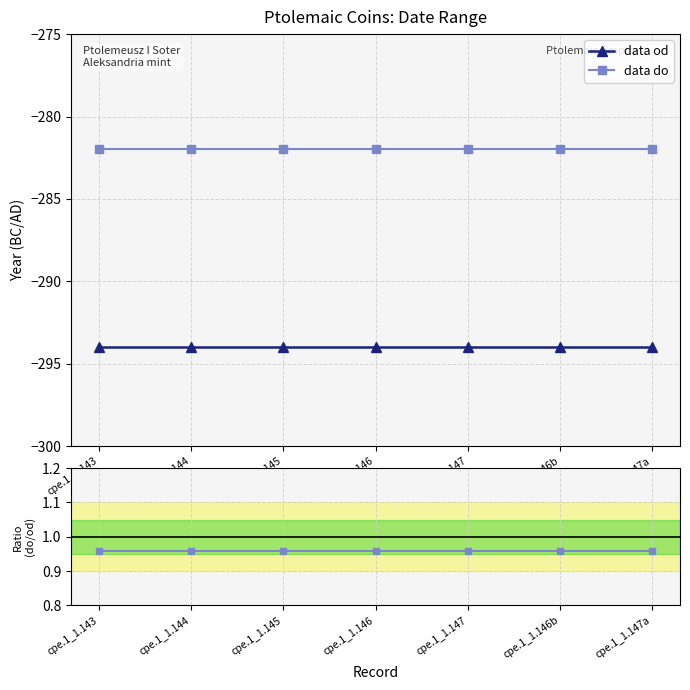

What value does the data od series have at cpe.1_1.143?

-294